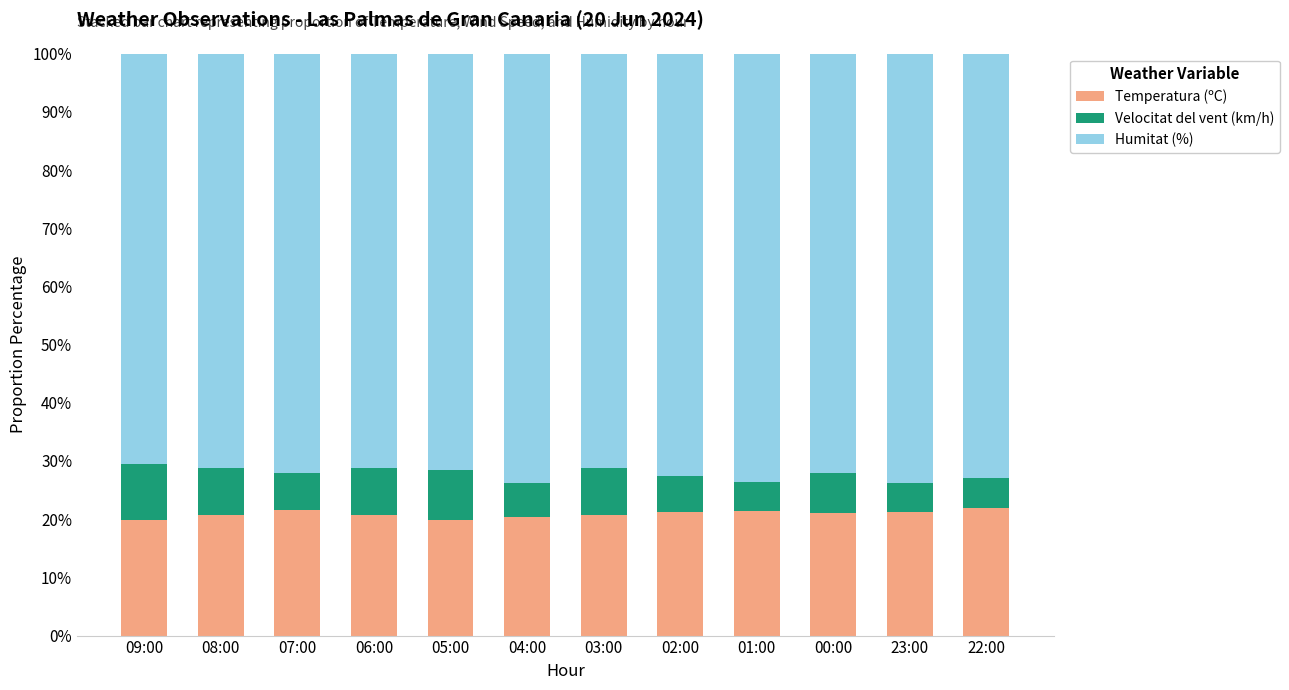

The value of Temperatura (ºC) at 05:00 is 34.1. True or false?

False